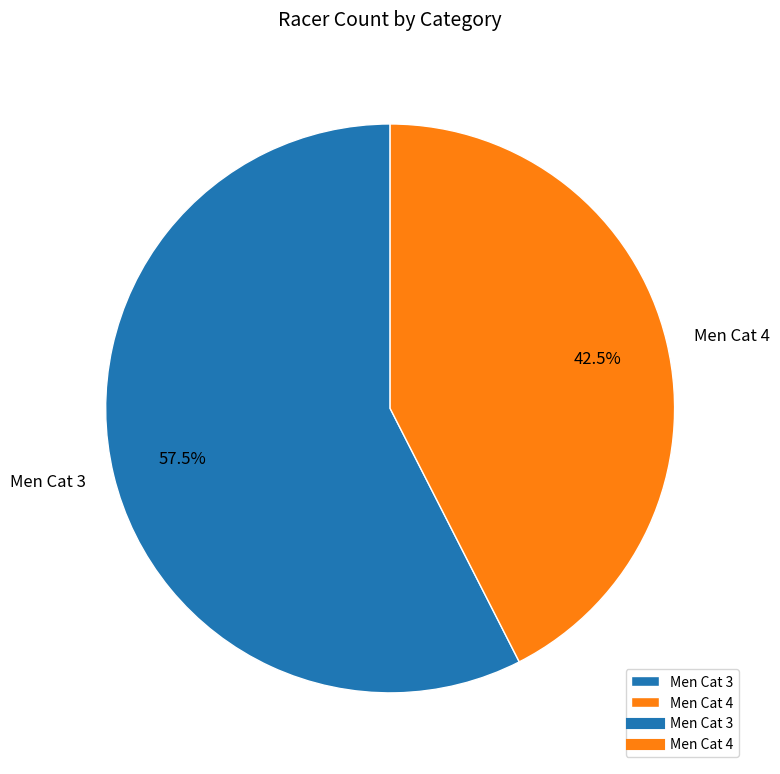

What is the ratio of the value at Men Cat 3 to the value at Men Cat 4?

1.4